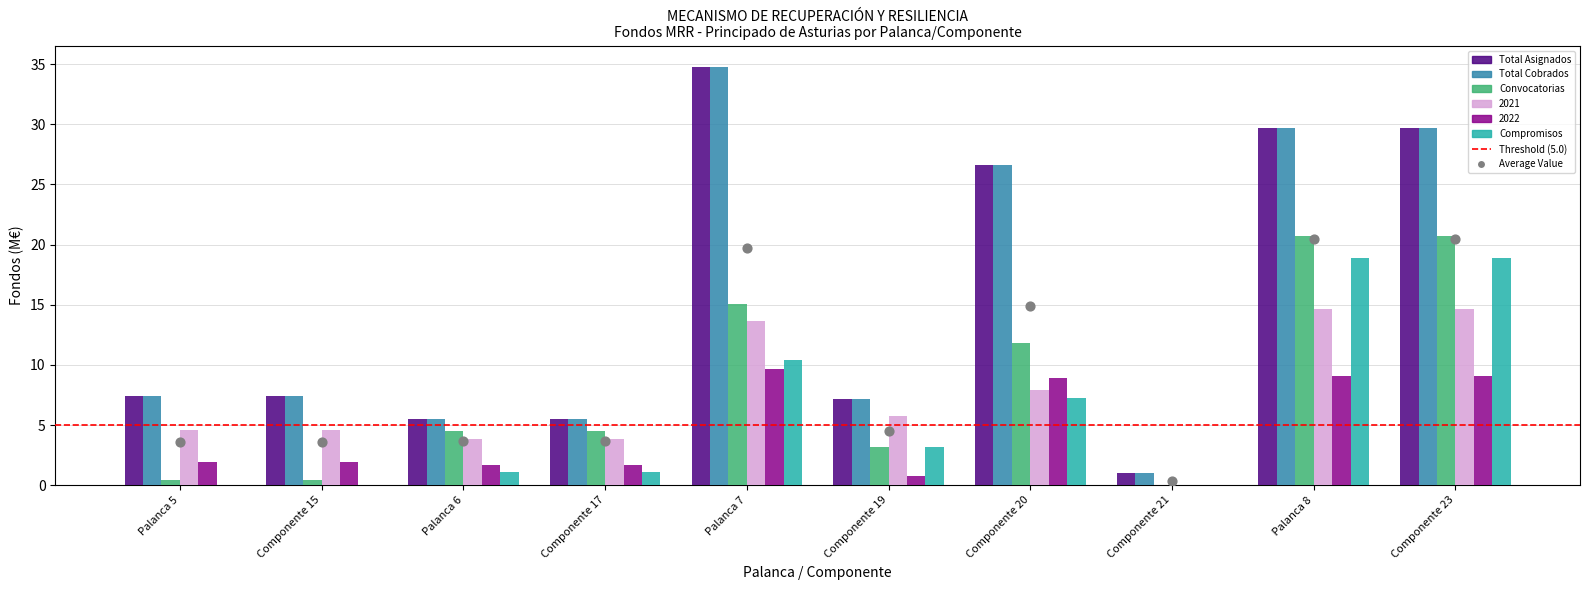

Which series has the largest Y range (max minus min)?

Total Asignados